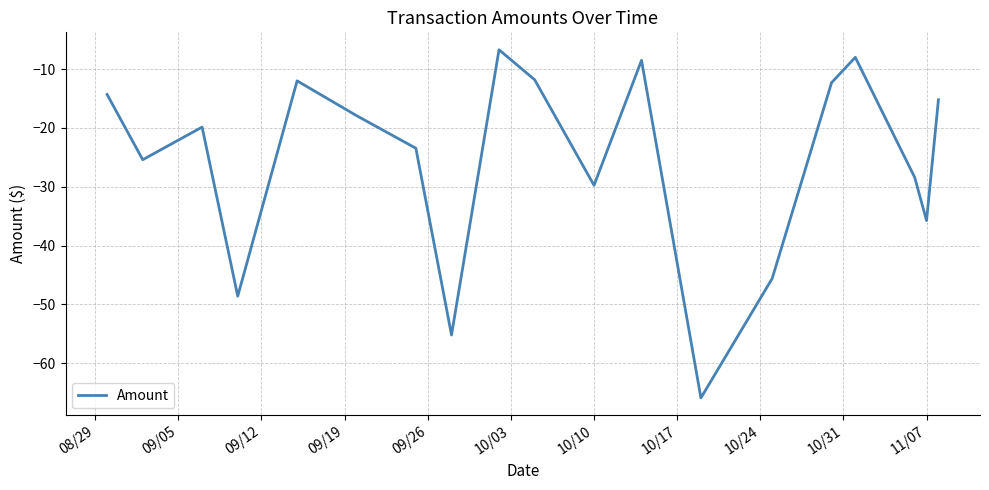

What is the smallest value displayed?

-65.9